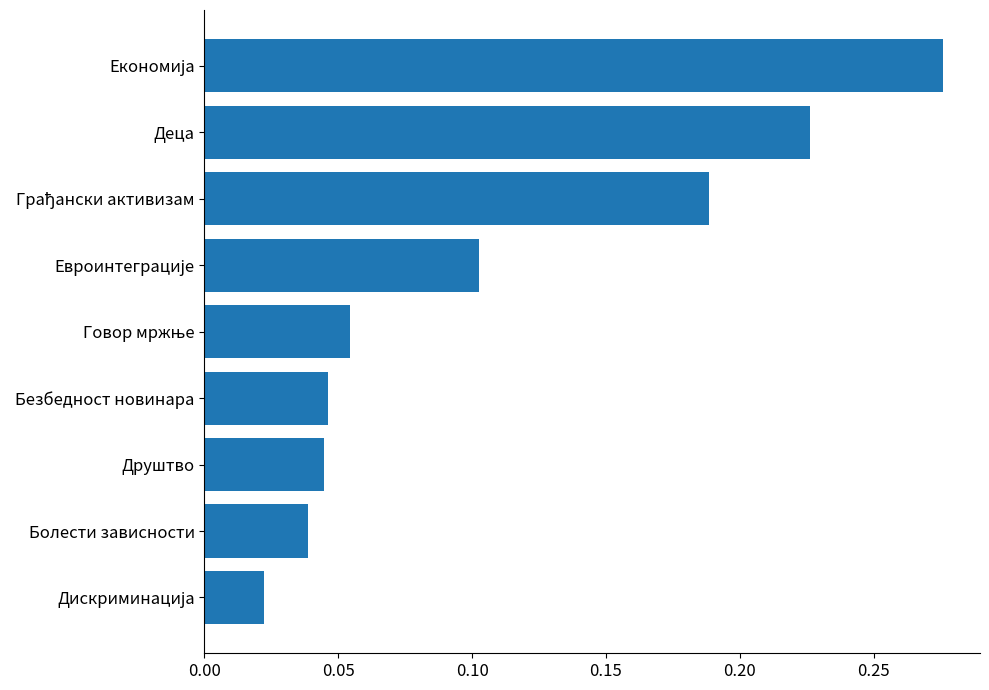

What is the sum of all values?

1.0